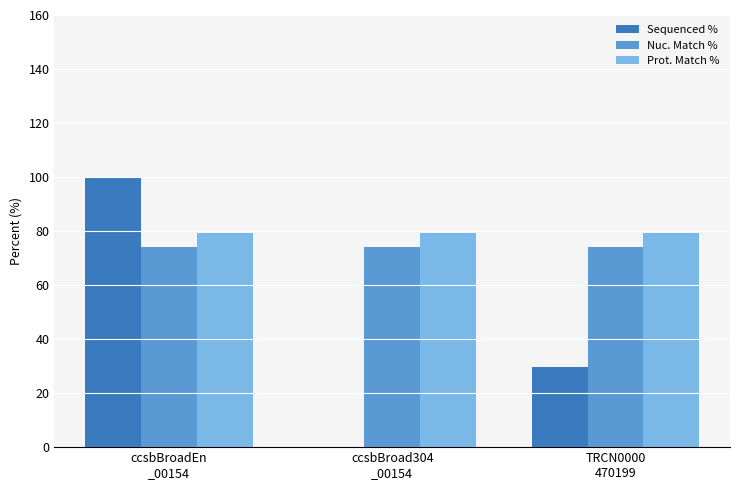

Is the value of Sequenced % at ccsbBroadEn
_00154 greater than the value of Prot. Match % at TRCN0000
470199?

Yes